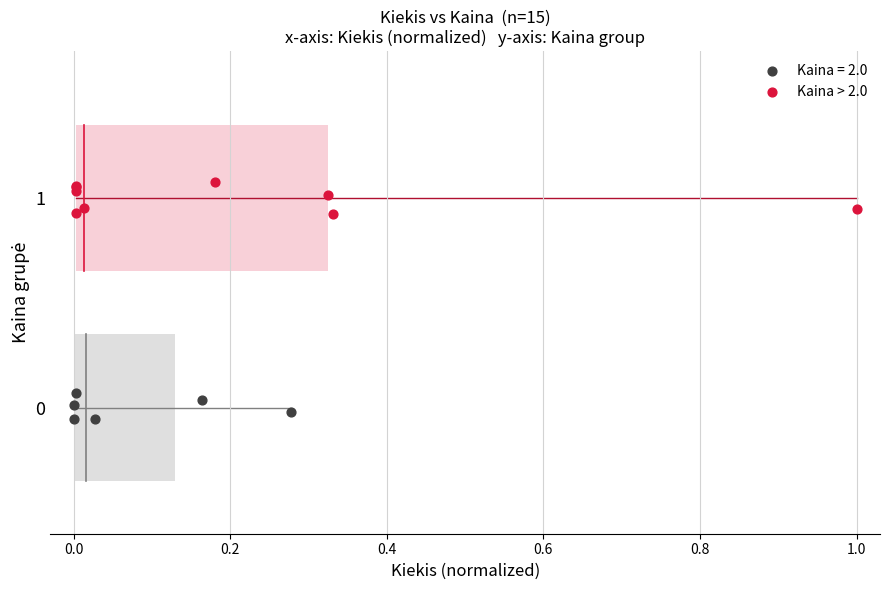

Which series has the widest spread of Y values?

Kaina > 2.0